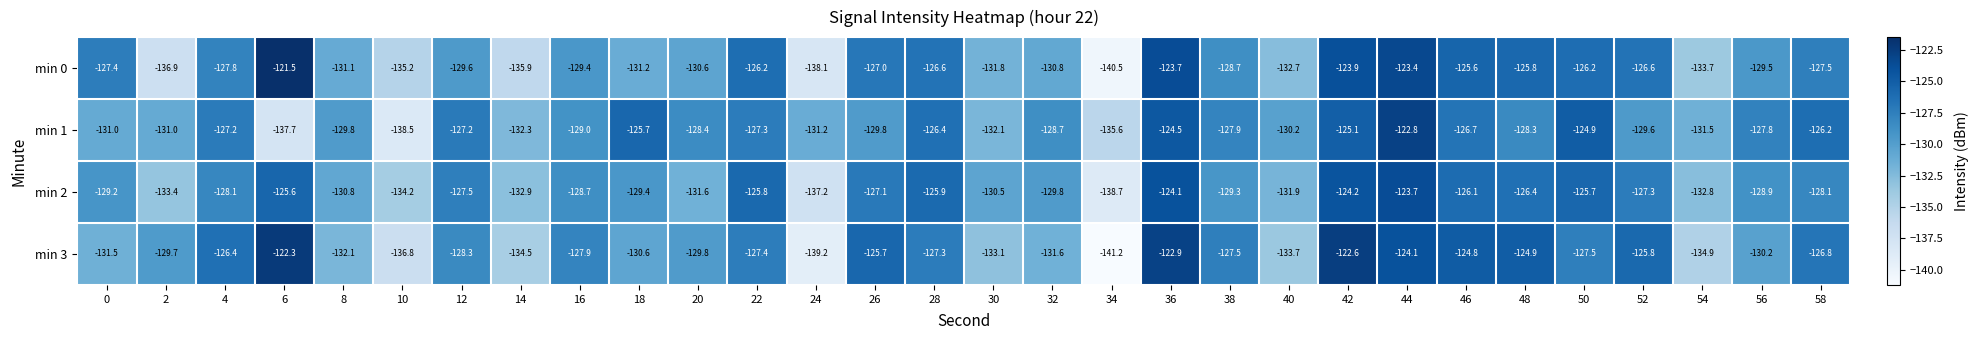

What is the maximum value for min 3?

-122.3